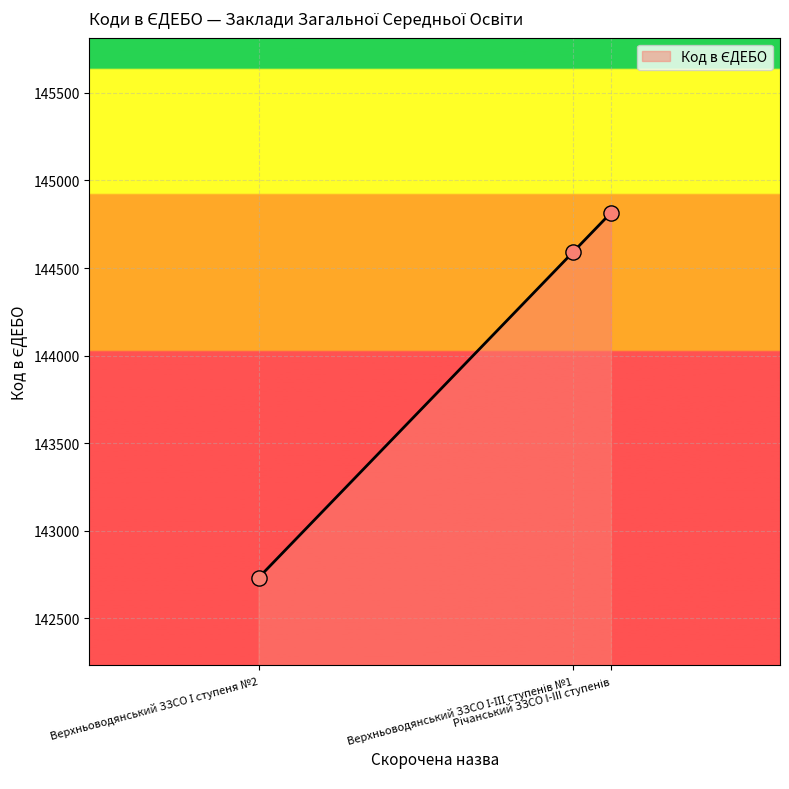

Between Верхньоводянський ЗЗСО І-ІІІ ступенів №1 and Верхньоводянський ЗЗСО І ступеня №2, which is larger?

Верхньоводянський ЗЗСО І-ІІІ ступенів №1